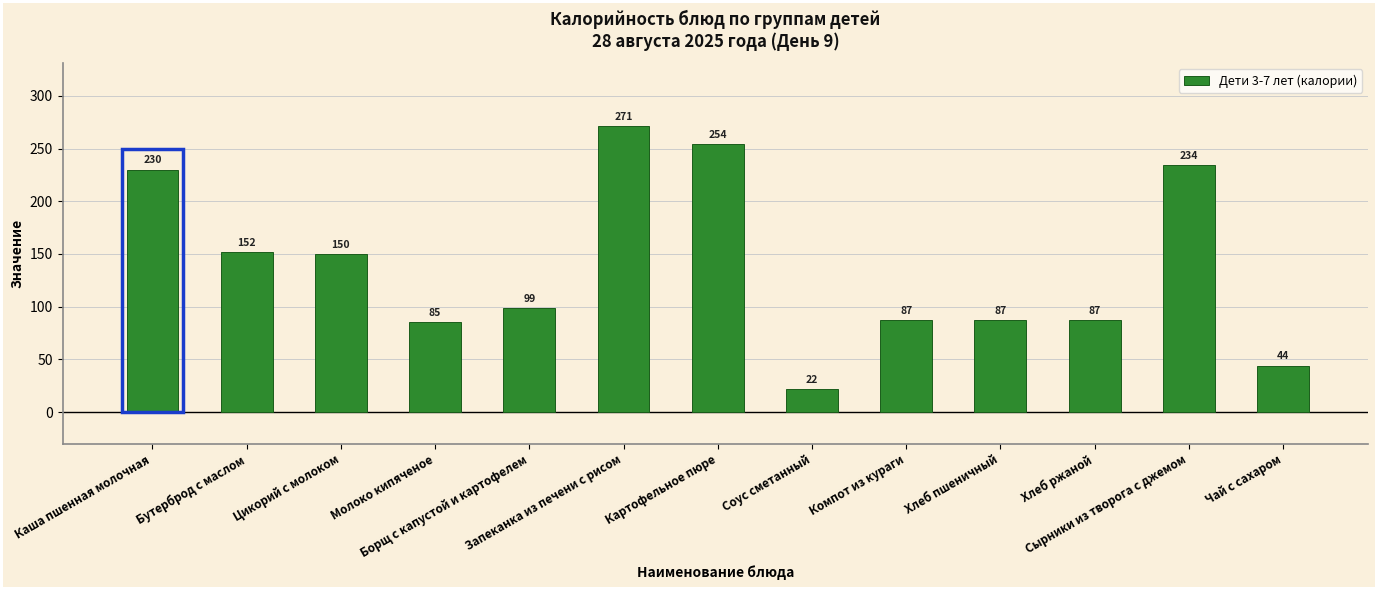

Does the chart contain any negative values?

No